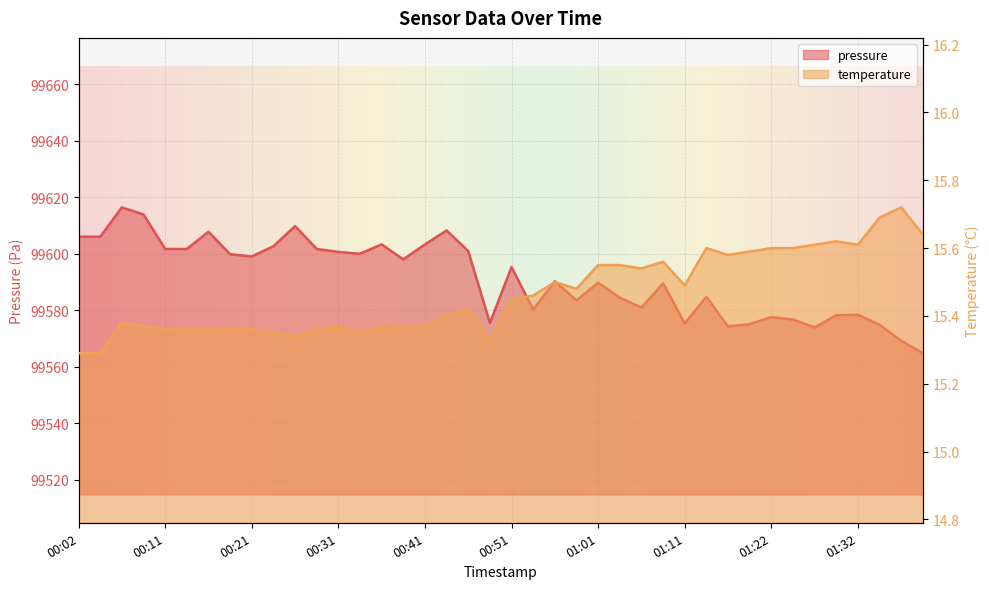

At how many categories does at least one series exceed 27505?

40